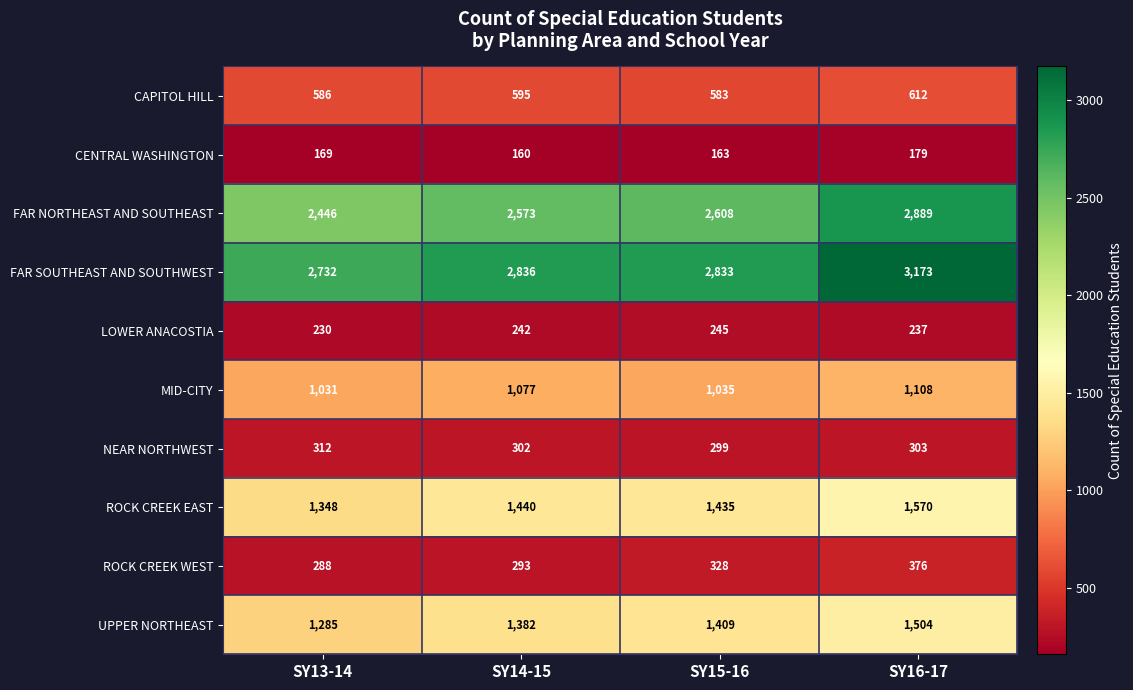

The ROCK CREEK EAST series shows 749 at SY13-14. True or false?

False